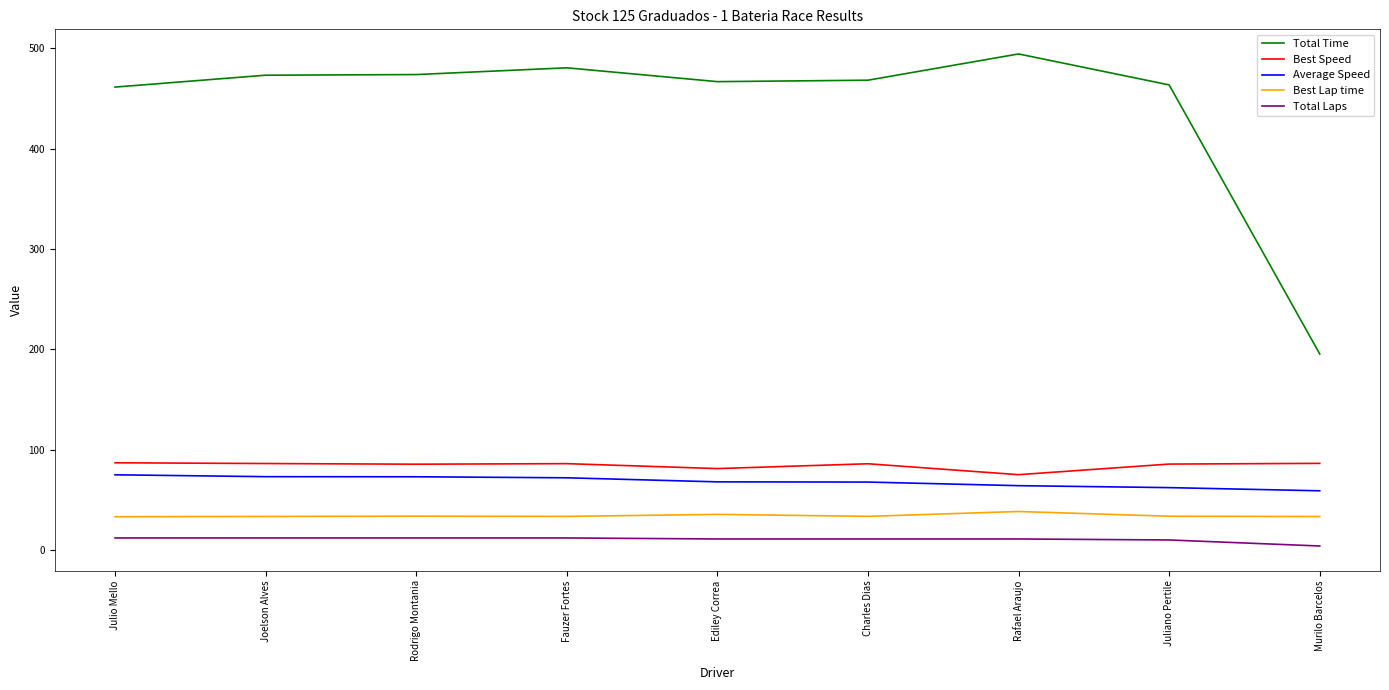

At which label does Total Time reach its minimum?

Murilo Barcelos